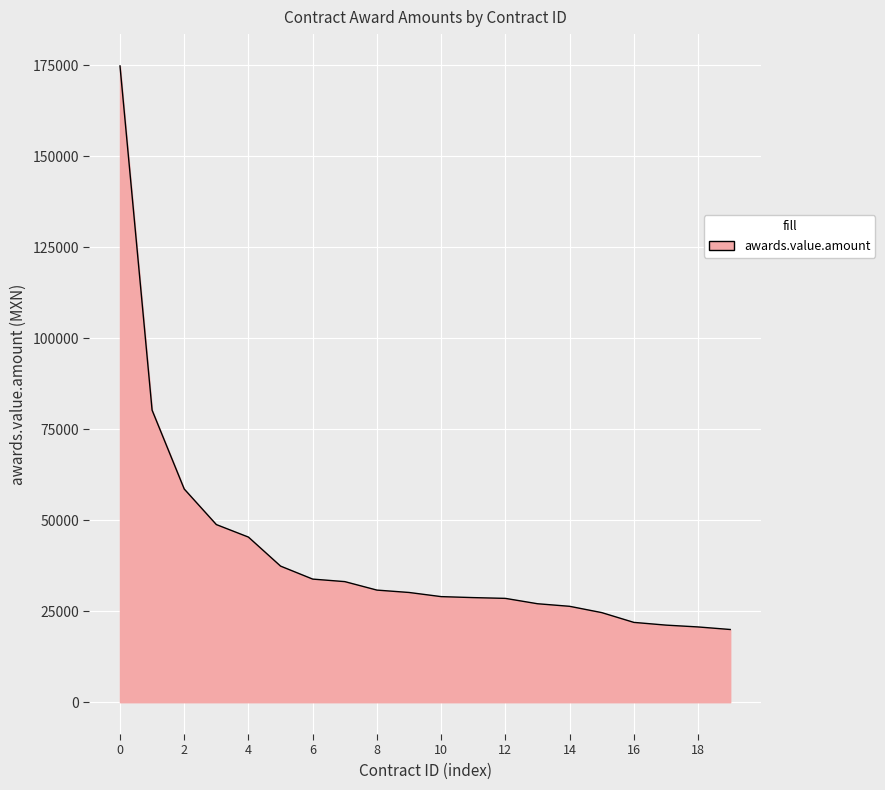

What is the greatest value displayed?

174748.0